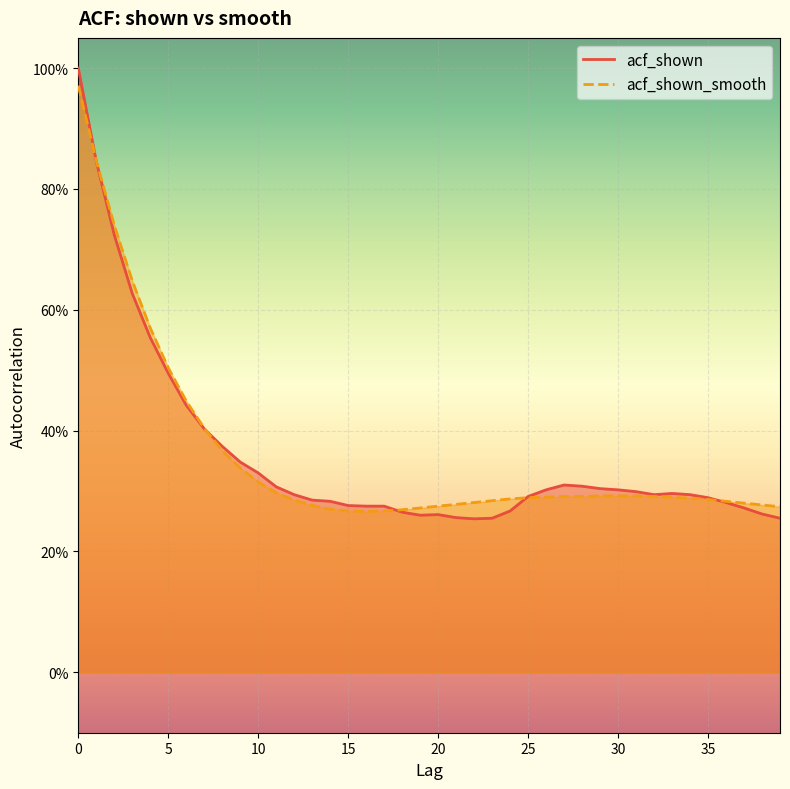

How many series are shown in this chart?

2